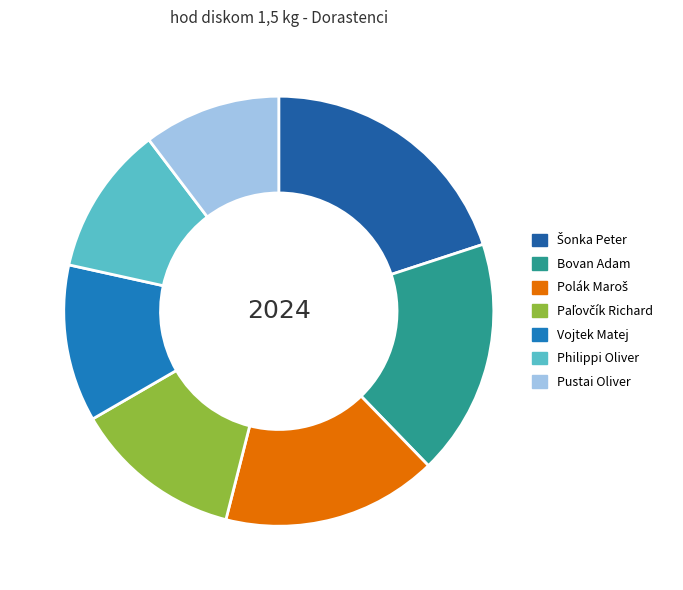

Which has a higher value, Paľovčík Richard or Polák Maroš?

Polák Maroš